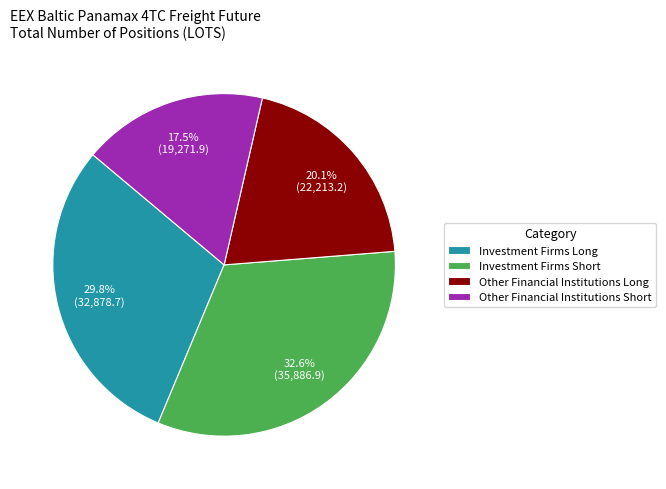

How many slices are in this pie chart?

4